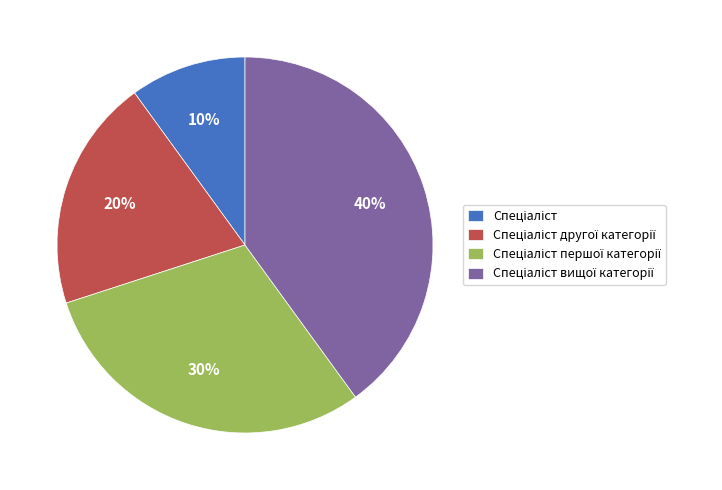

To the nearest percent, what is the difference between the largest and smallest slice percentages?

30%